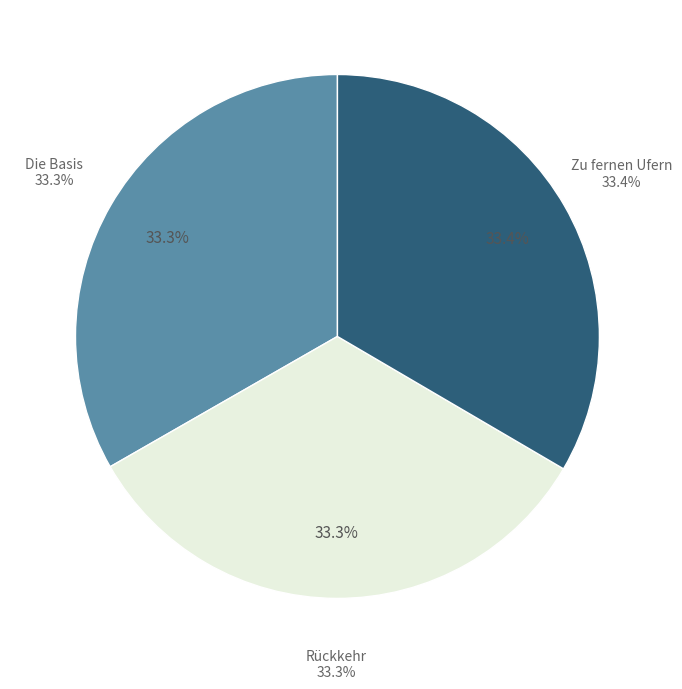

How many slices are in this pie chart?

3